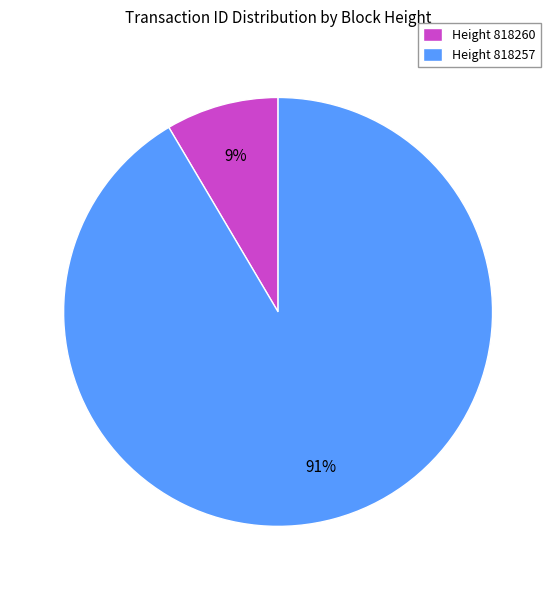

Is Height 818257 the majority of the pie?

Yes